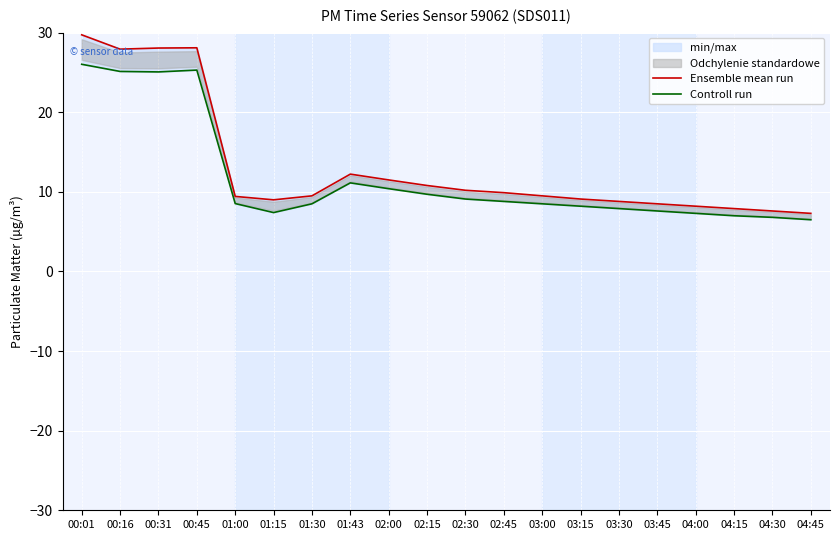

At how many categories does at least one series exceed 26?

4